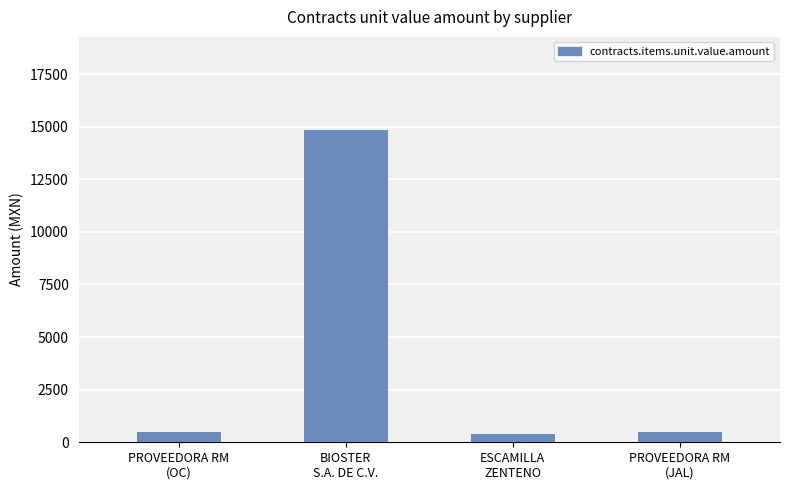

What is the label of the 2nd bar from the left?

BIOSTER
S.A. DE C.V.